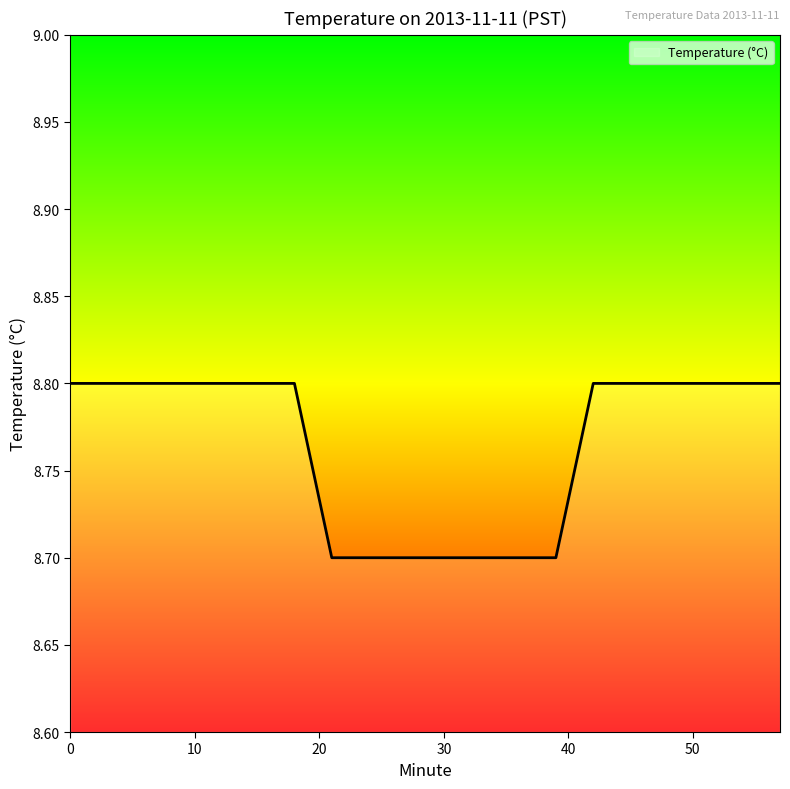

What is the maximum value shown in the chart?

8.8